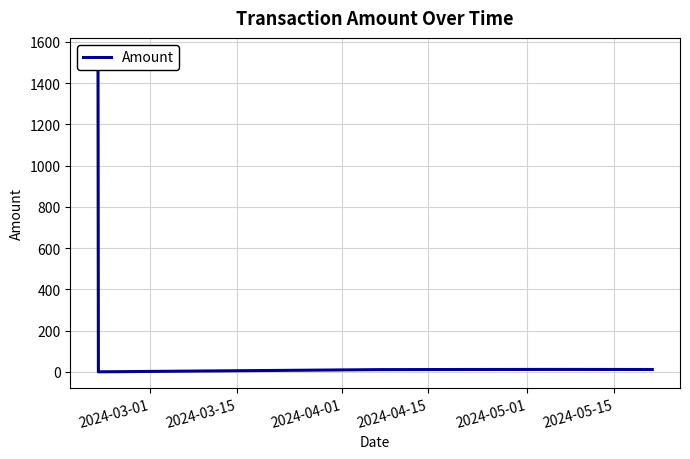

Rank the categories by value from lowest to highest.

2024-03-15, 2024-04-01, 2024-05-15, 2024-04-15, 2024-05-01, 2024-03-01